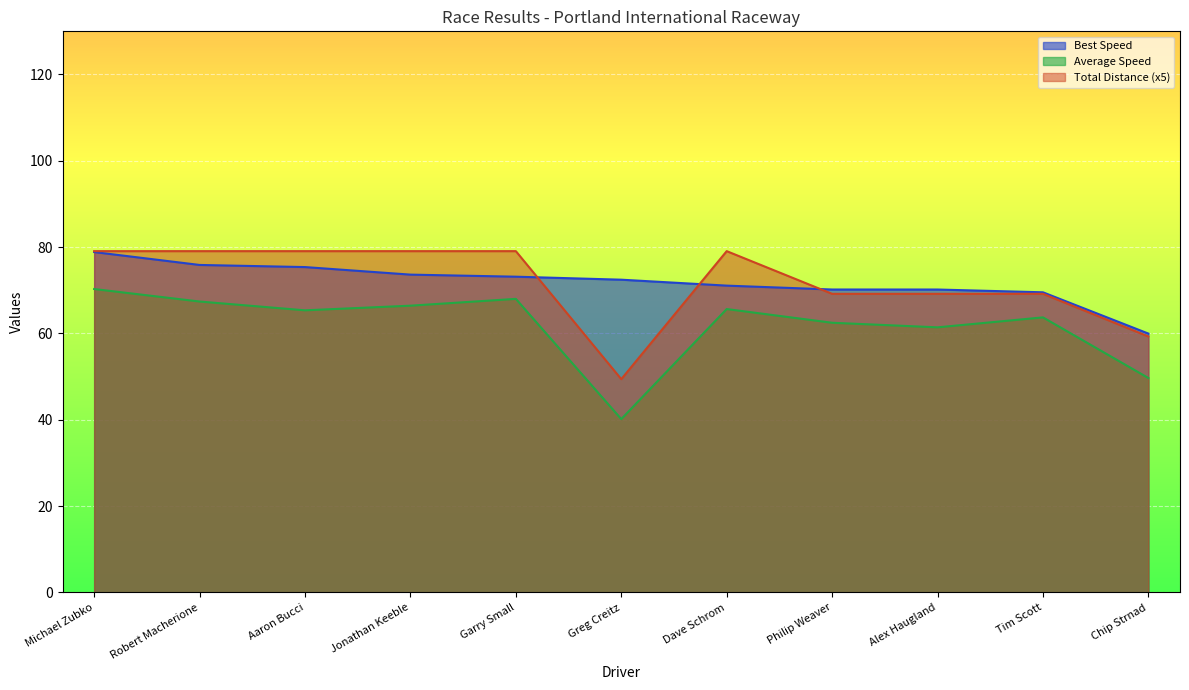

What is the difference between the maximum and minimum values in the Total Laps series?

29.7